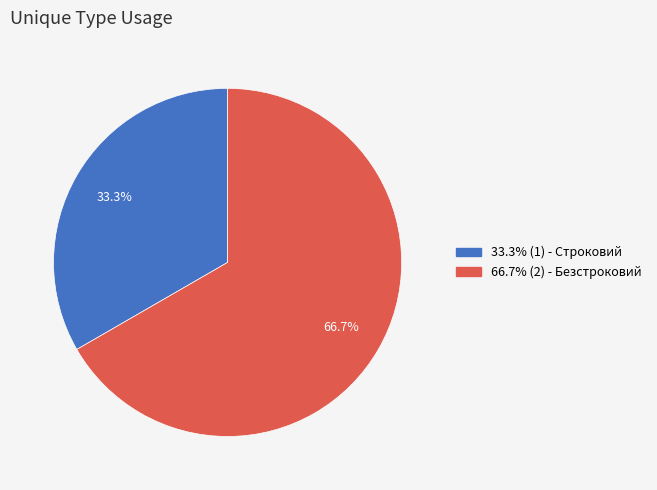

Is there a majority slice in this chart?

Yes